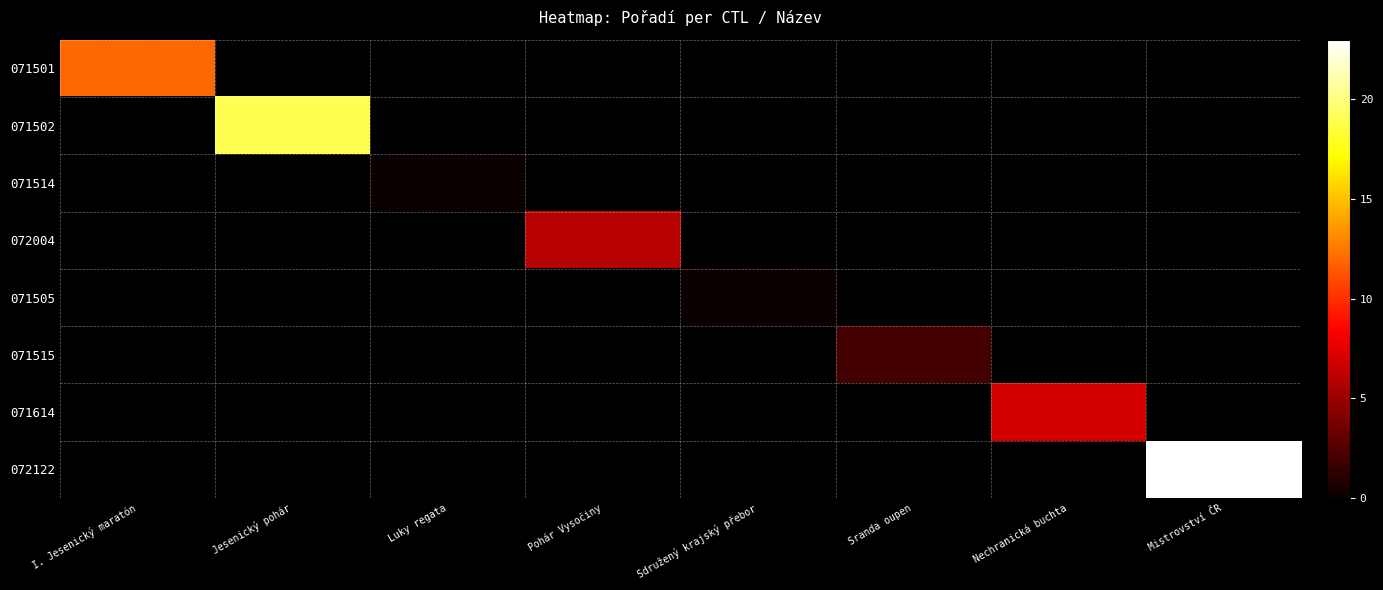

At Jesenický pohár, list the series in order from smallest to largest.

071501, 071502, 071514, 072004, 071505, 071515, 071614, 072122